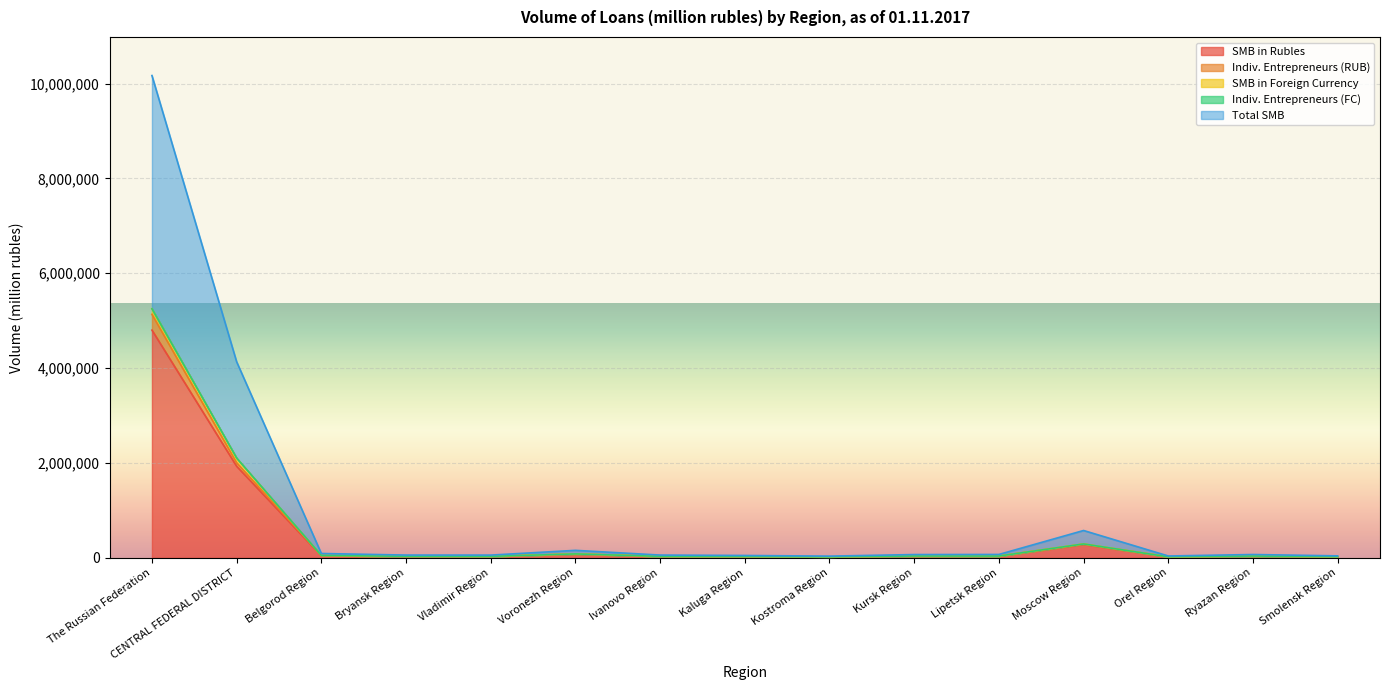

True or false: Indiv. Entrepreneurs (RUB) and SMB in Rubles intersect in this chart.

False